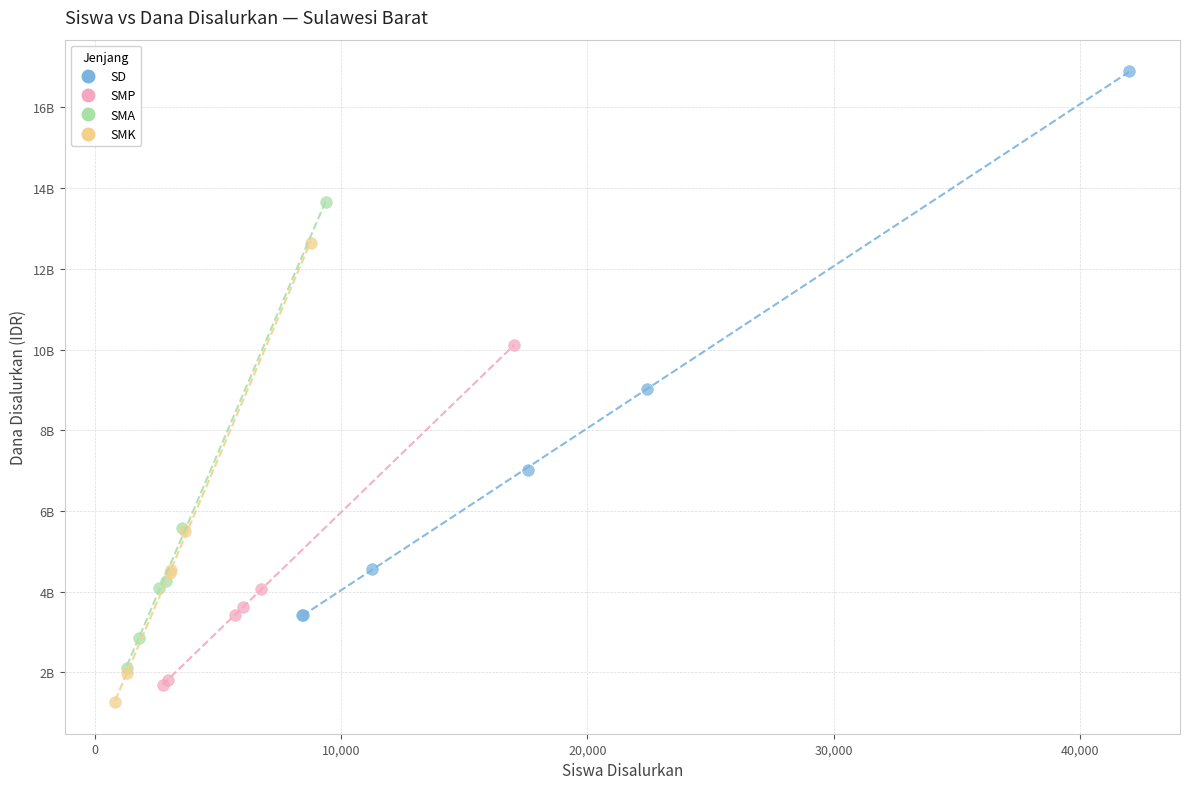

What are all the series names shown in the legend?

SD, SMP, SMA, SMK